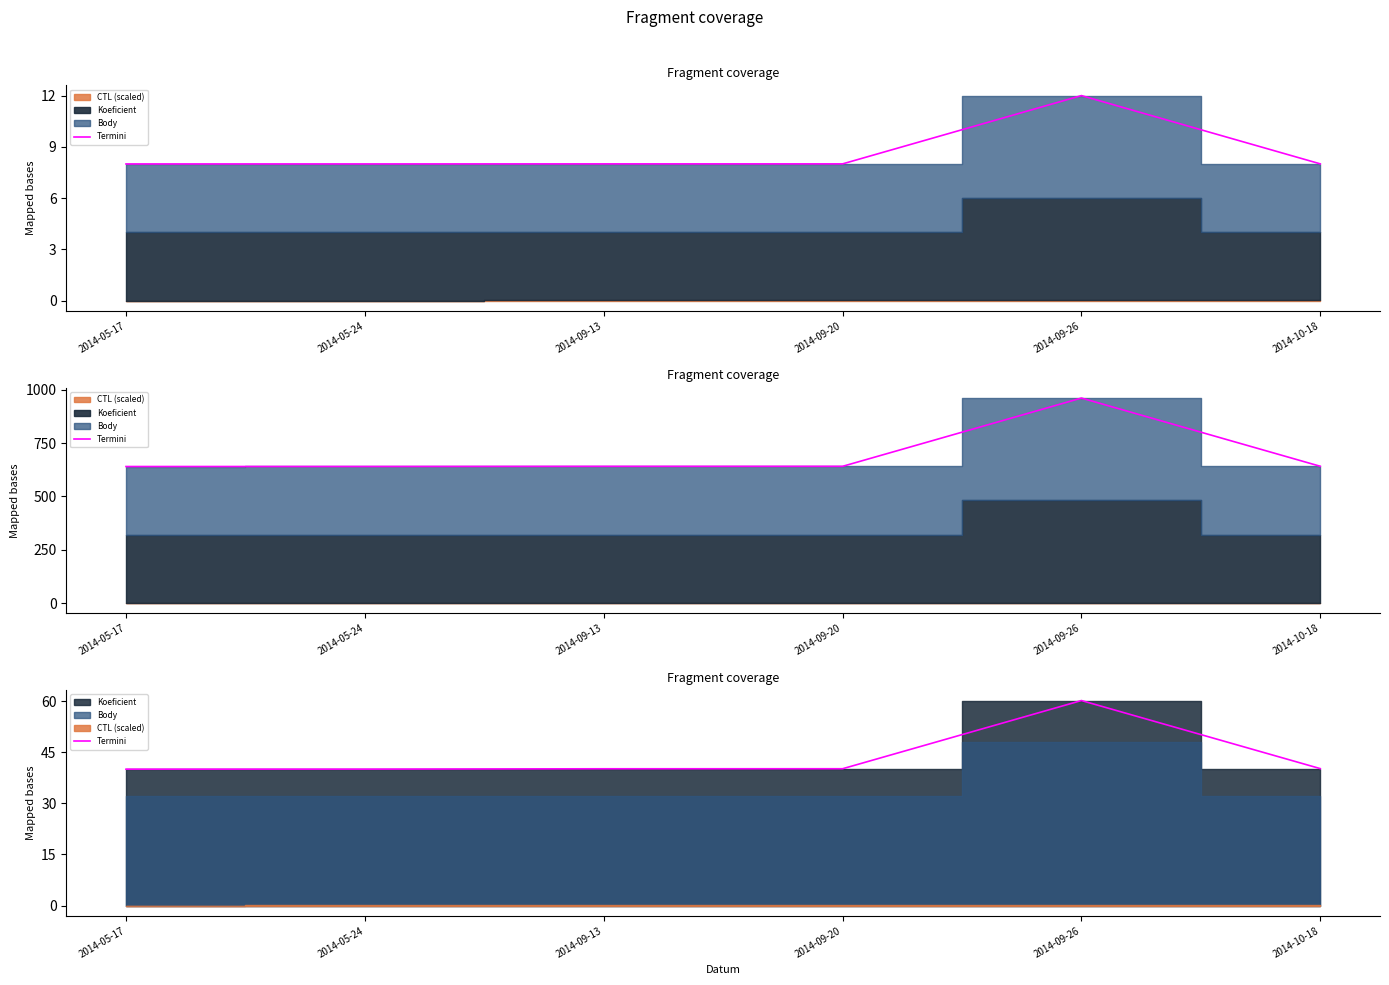

What is the approximate value at 2014-05-24?

40.0